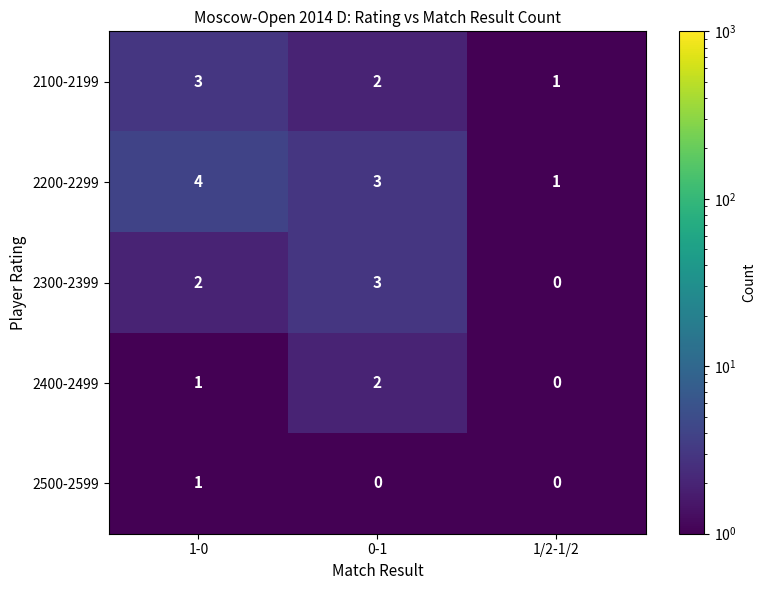

What is the maximum value for 2300-2399?

3